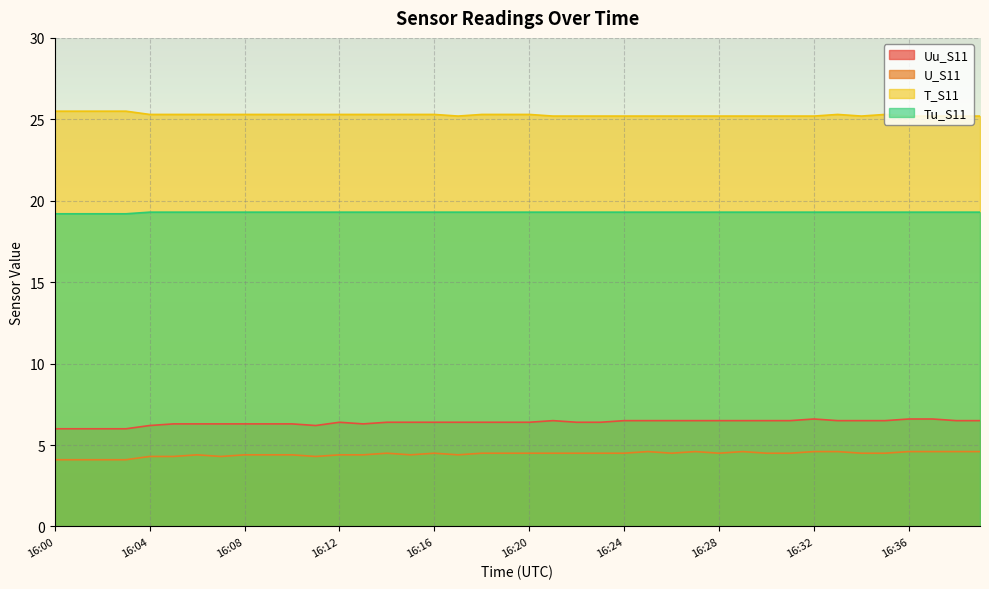

Is the value of T_S11 at 16:14 greater than the value of U_S11 at 16:18?

Yes